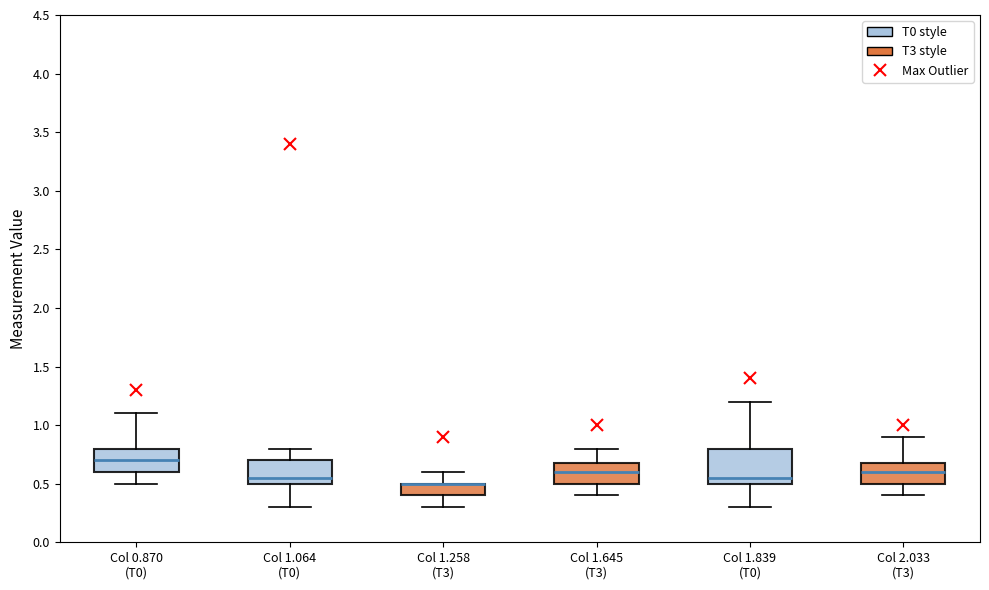

Reading left to right, transcribe this box plot: for each box, give where its median line is, the range the box spans, and where its two whiskers end, as read against the y-axis. The values are not printed on the chart, so give them approximately, as read against the axis.

Col 0.870 (T0): median 0.70, box 0.60 to 0.80, whiskers 0.50 to 1.10
Col 1.064 (T0): median 0.55, box 0.50 to 0.70, whiskers 0.30 to 0.80
Col 1.258 (T3): median 0.50 (drawn on the box's upper edge), box 0.40 to 0.50, whiskers 0.30 to 0.60
Col 1.645 (T3): median 0.60, box 0.50 to 0.70, whiskers 0.40 to 0.80
Col 1.839 (T0): median 0.55, box 0.50 to 0.80, whiskers 0.30 to 1.20
Col 2.033 (T3): median 0.60, box 0.50 to 0.70, whiskers 0.40 to 0.90